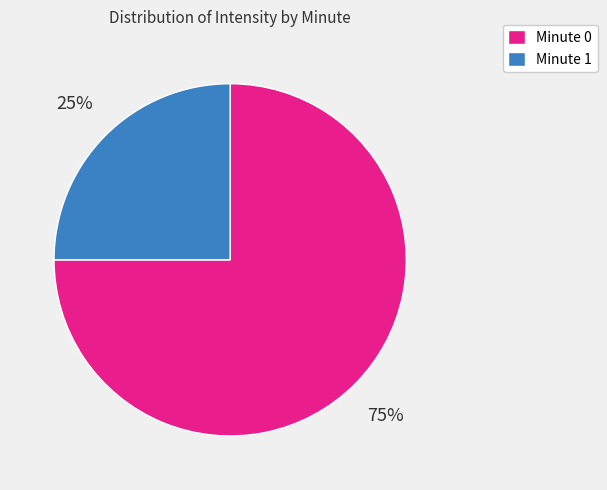

What is the majority slice?

Minute 0